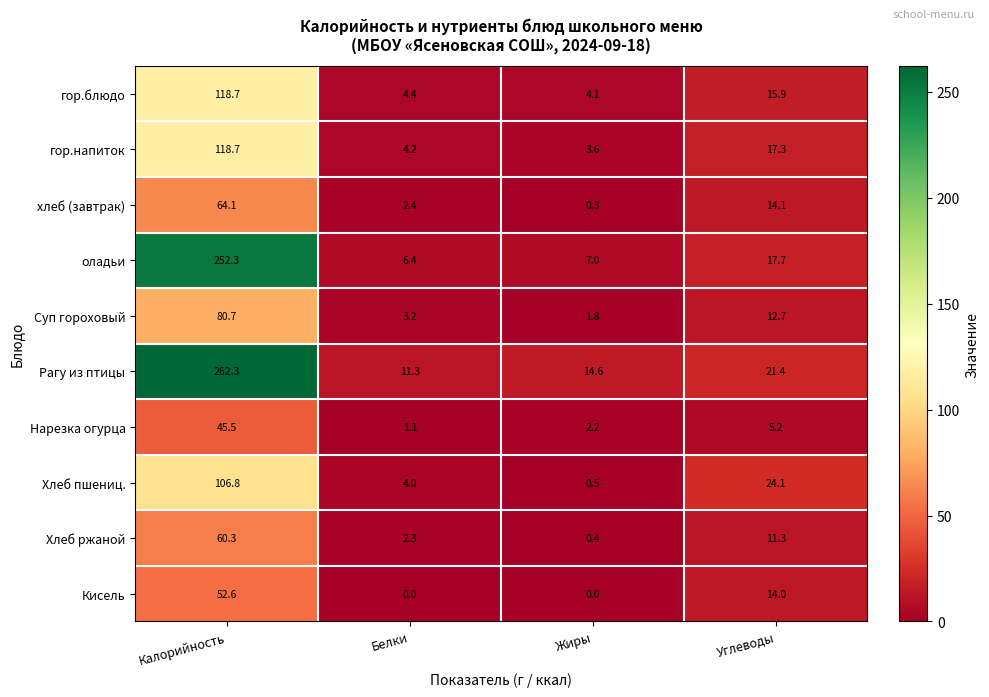

Which category has the highest value across all series?

Калорийность